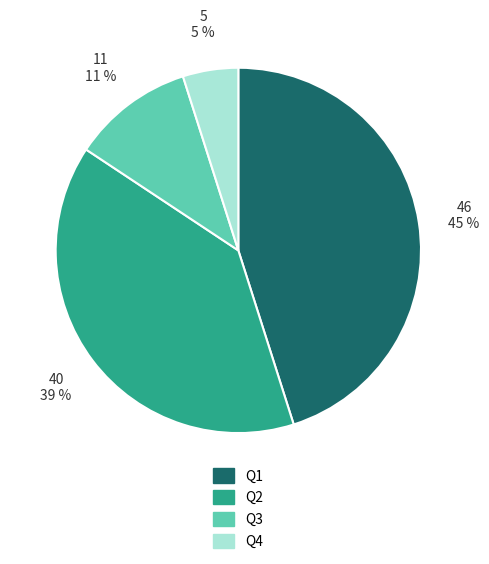

What is the ratio of the value at Q3 to the value at Q2?

0.3